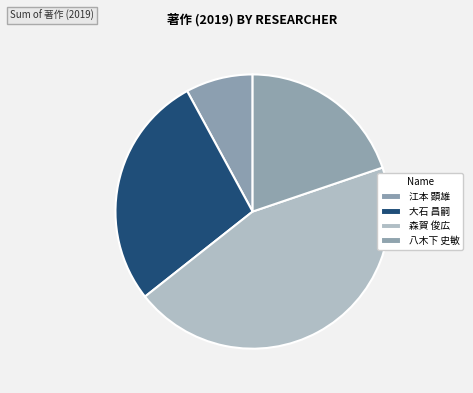

How many segments does this pie chart have?

4